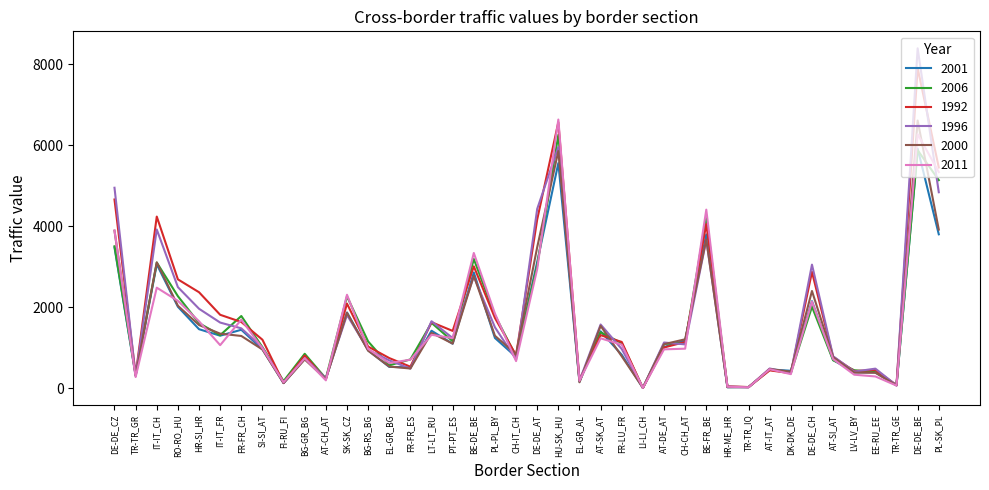

True or false: 2001 and 2006 cross at least once.

True